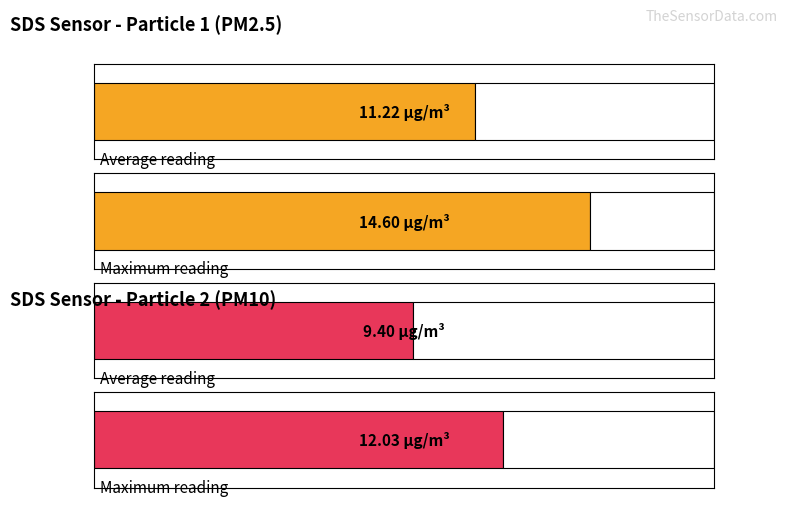

Are the bars horizontal?

Yes